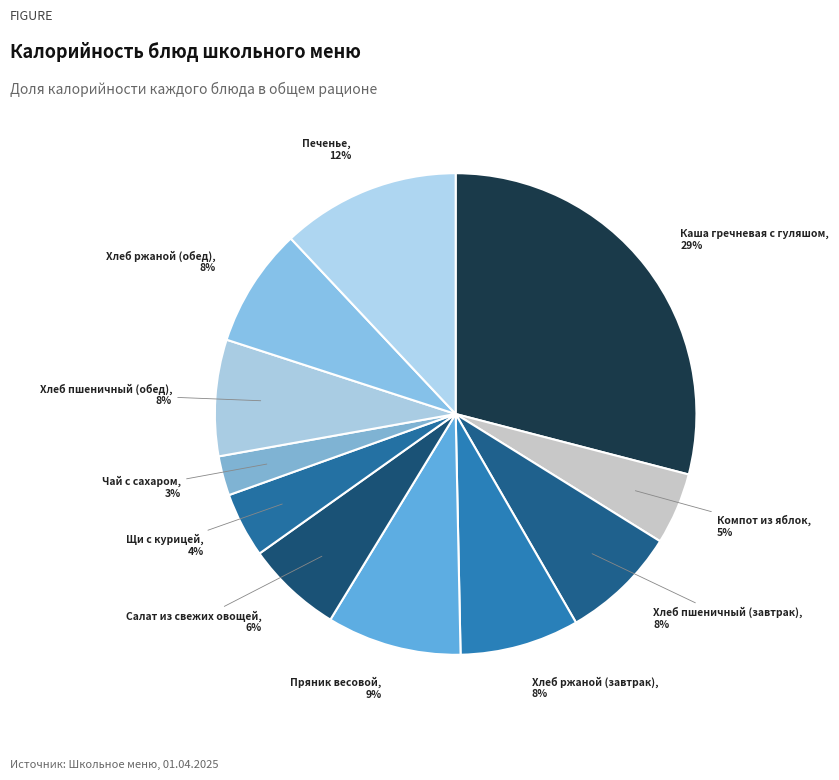

How many segments does this pie chart have?

11